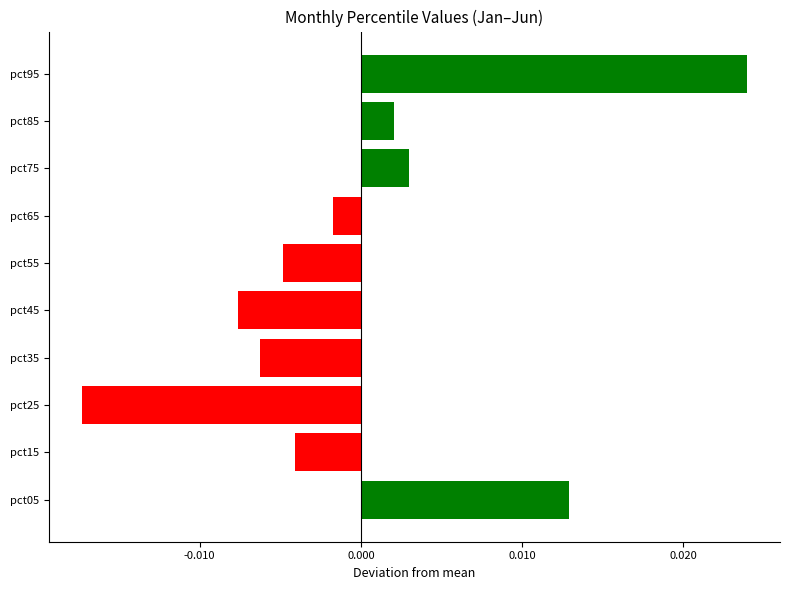

Between pct05 and pct15, which is larger?

pct05